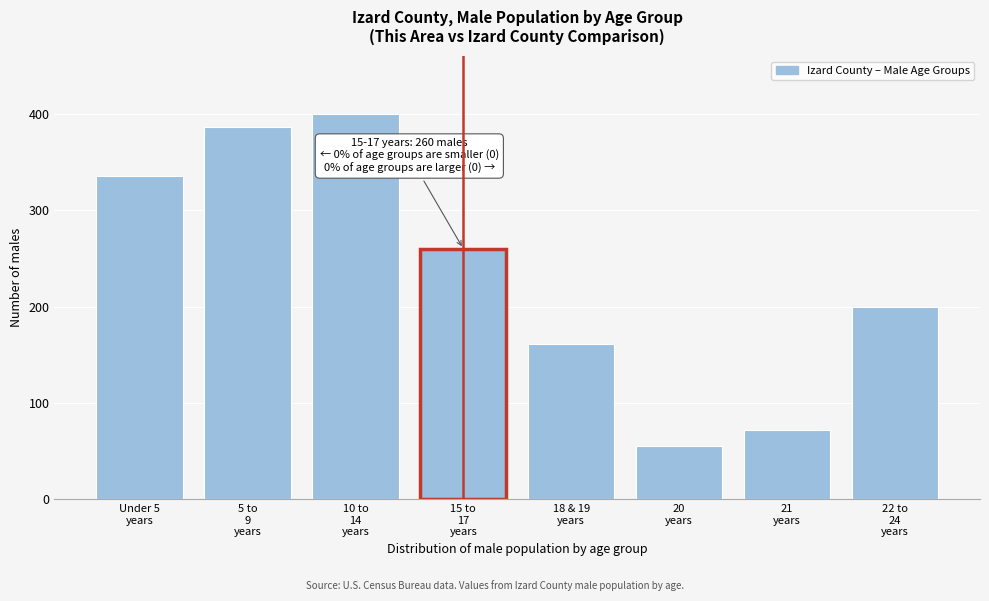

Reading left to right, extract all data points from this chart.

335	386	400	260	161	55	72	200